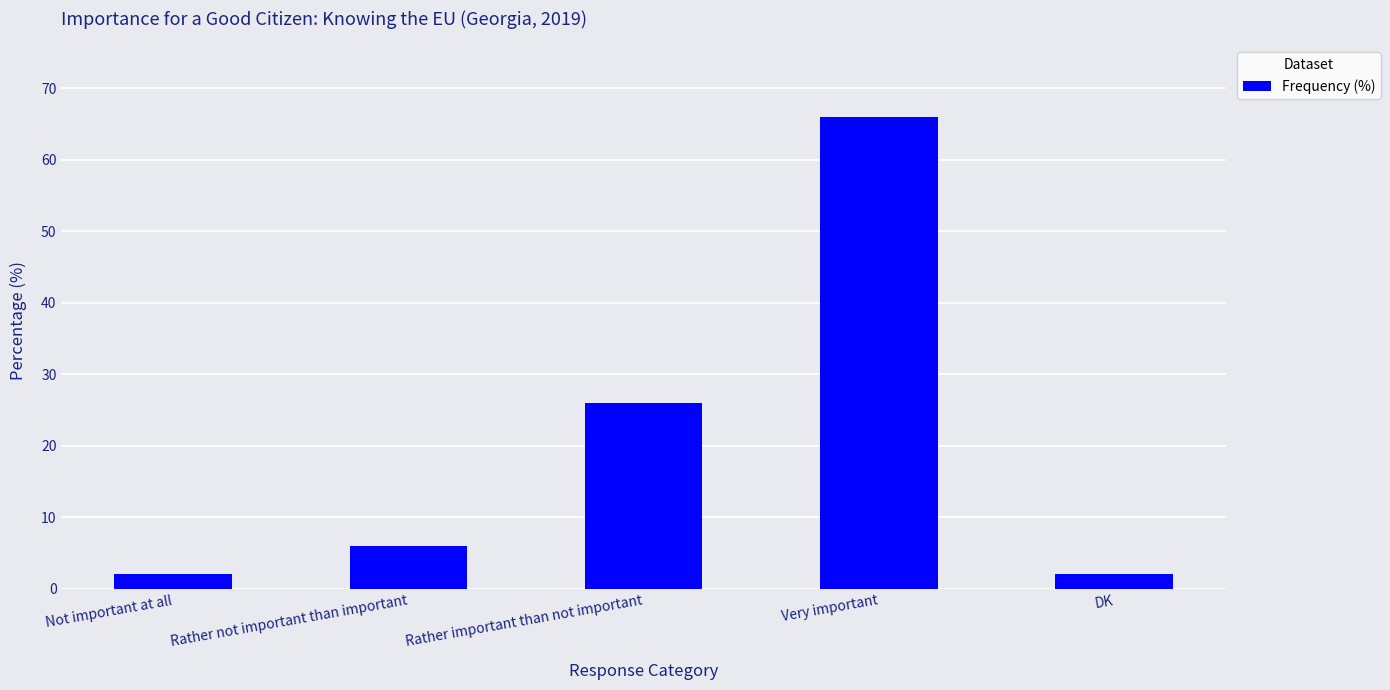

What is the average value?

20